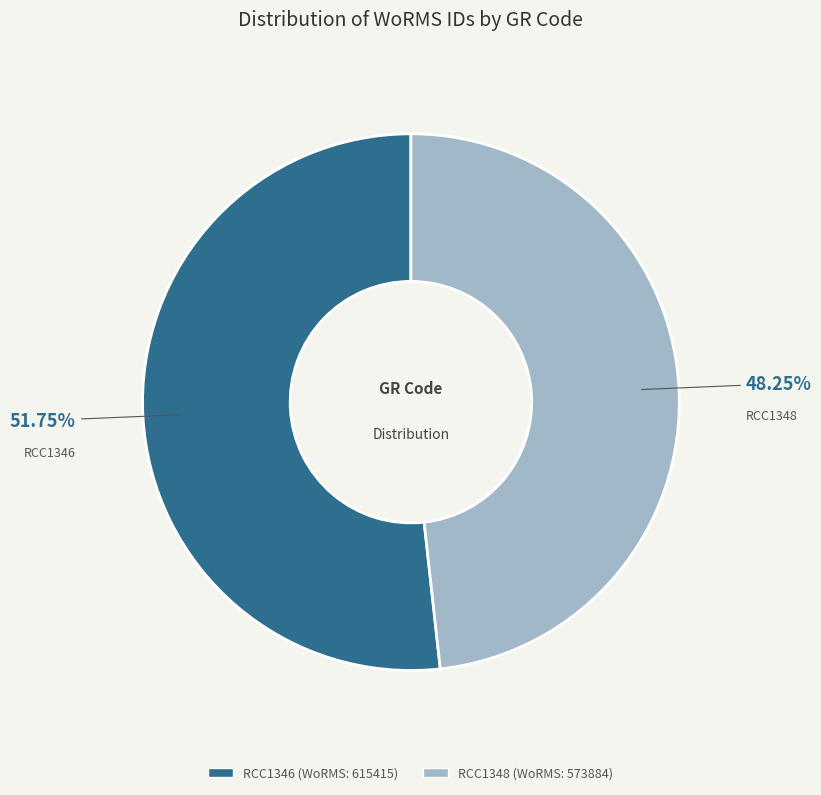

Is the sum of RCC1346 and RCC1348 greater than half?

Yes